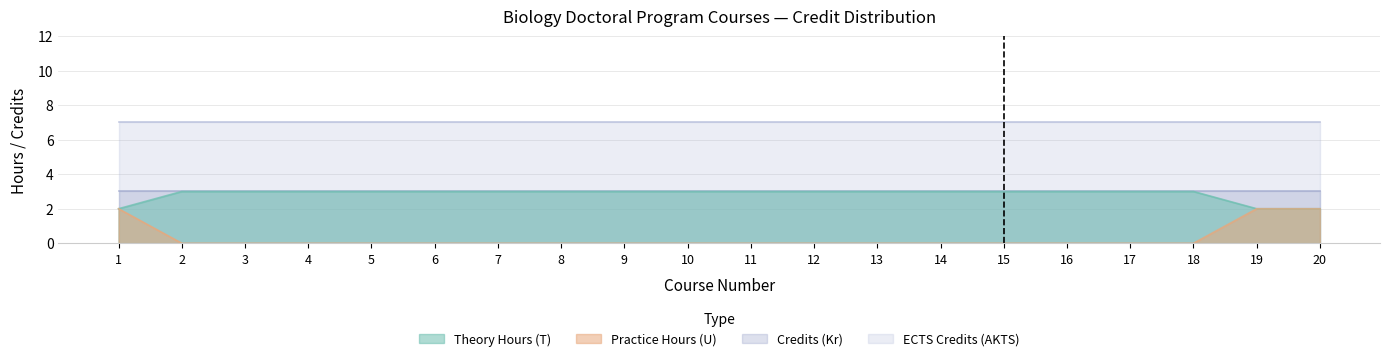

What is the value of the T point at the 8th from the left?

3